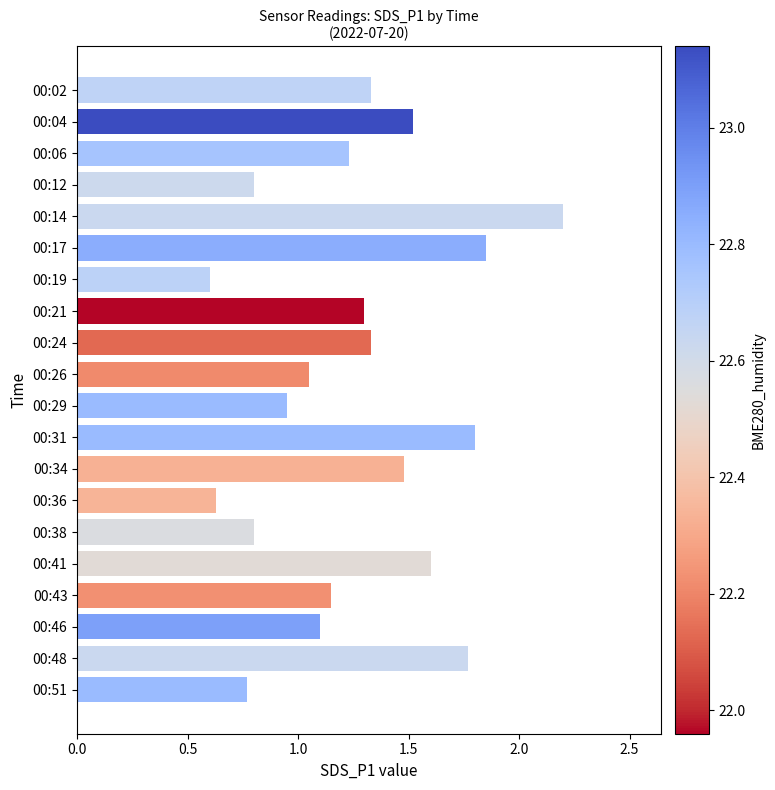

Does the chart contain stacked bars?

No